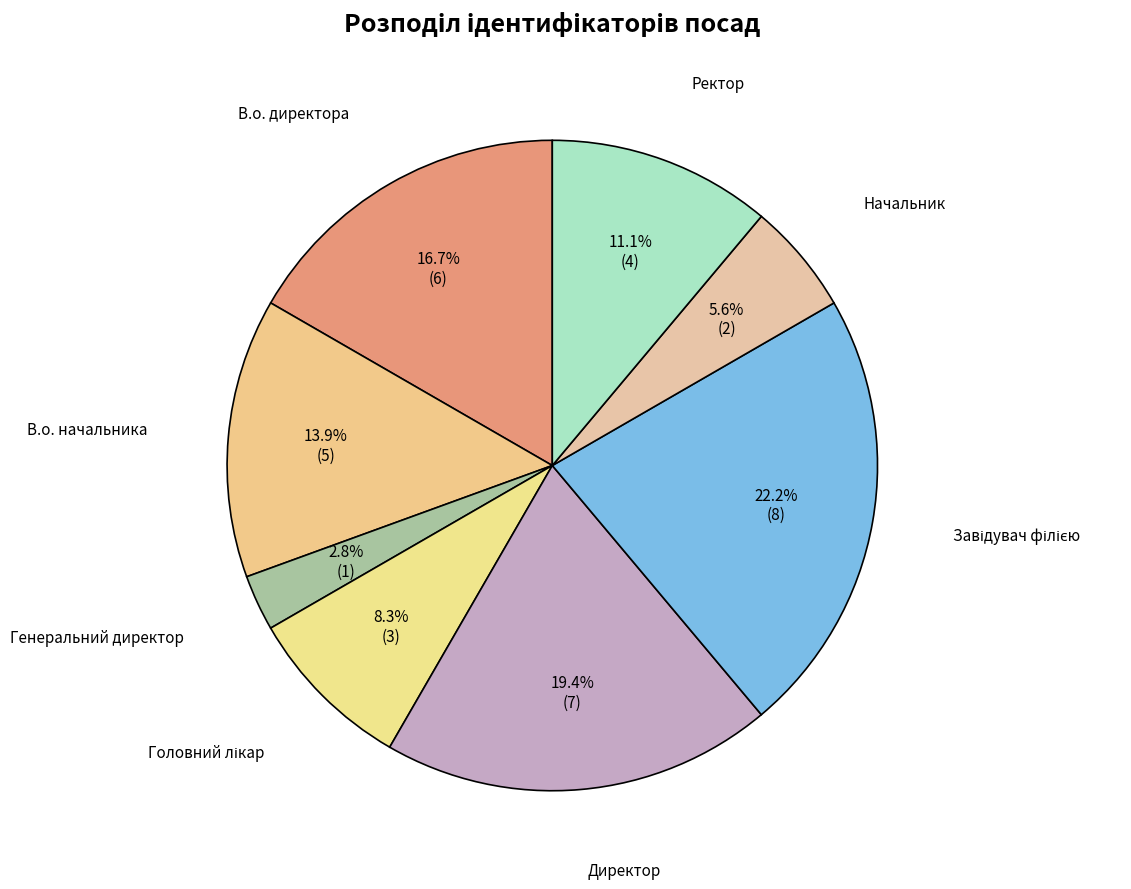

Which has a higher value, Генеральний директор or Ректор?

Ректор